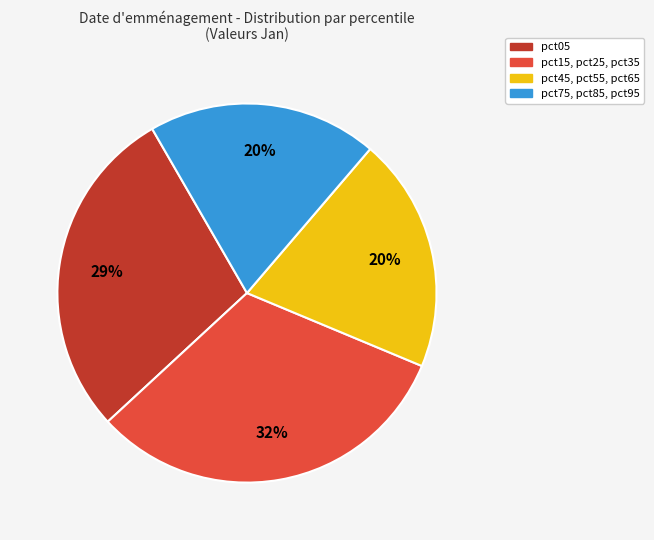

To the nearest percent, what is the average slice percentage?

25%